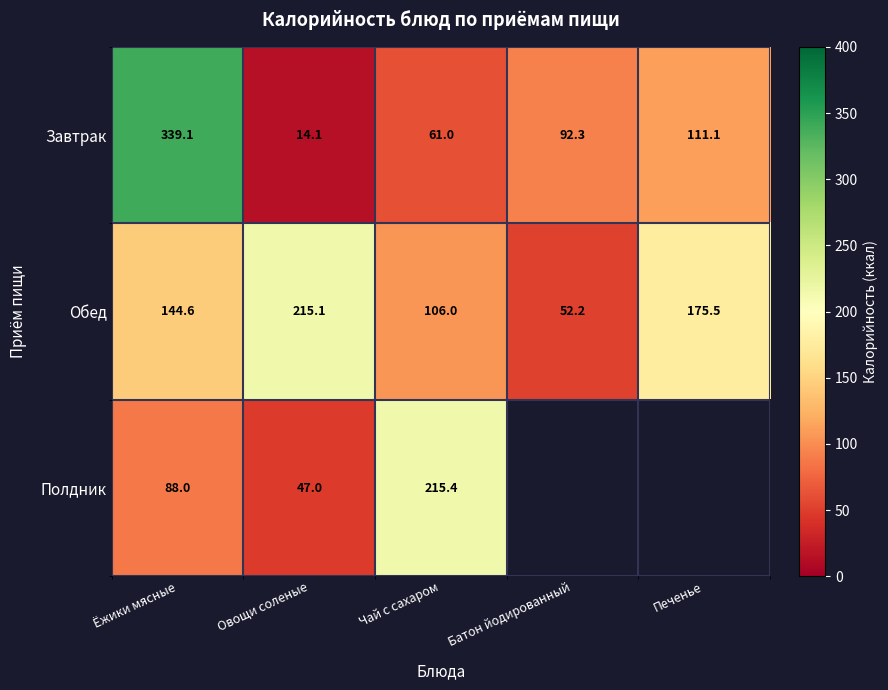

What is the spread (max minus min) of values at Ёжики мясные?

251.1